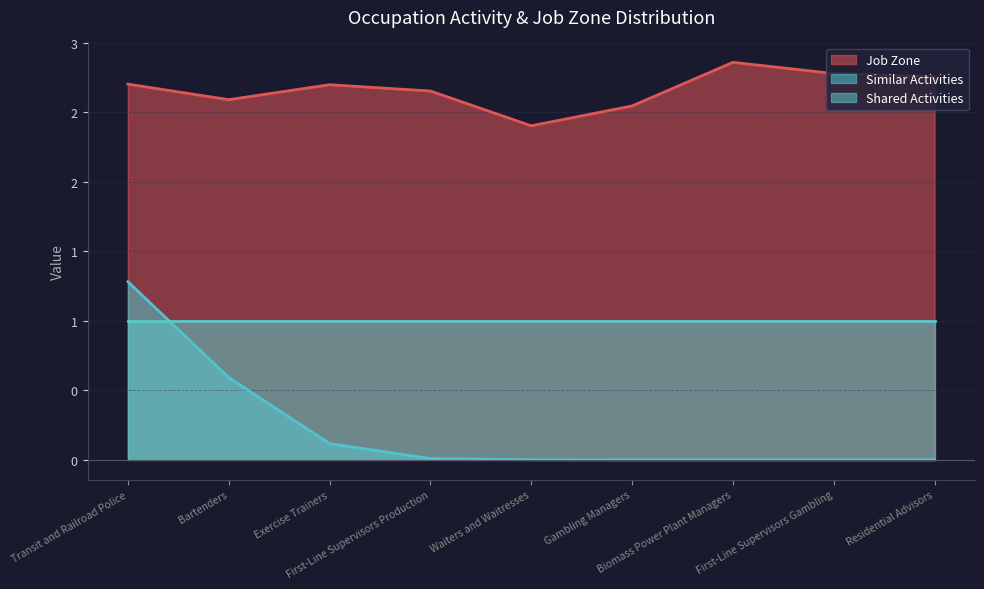

What is the value of the Job Zone point at the 9th from the left?

3